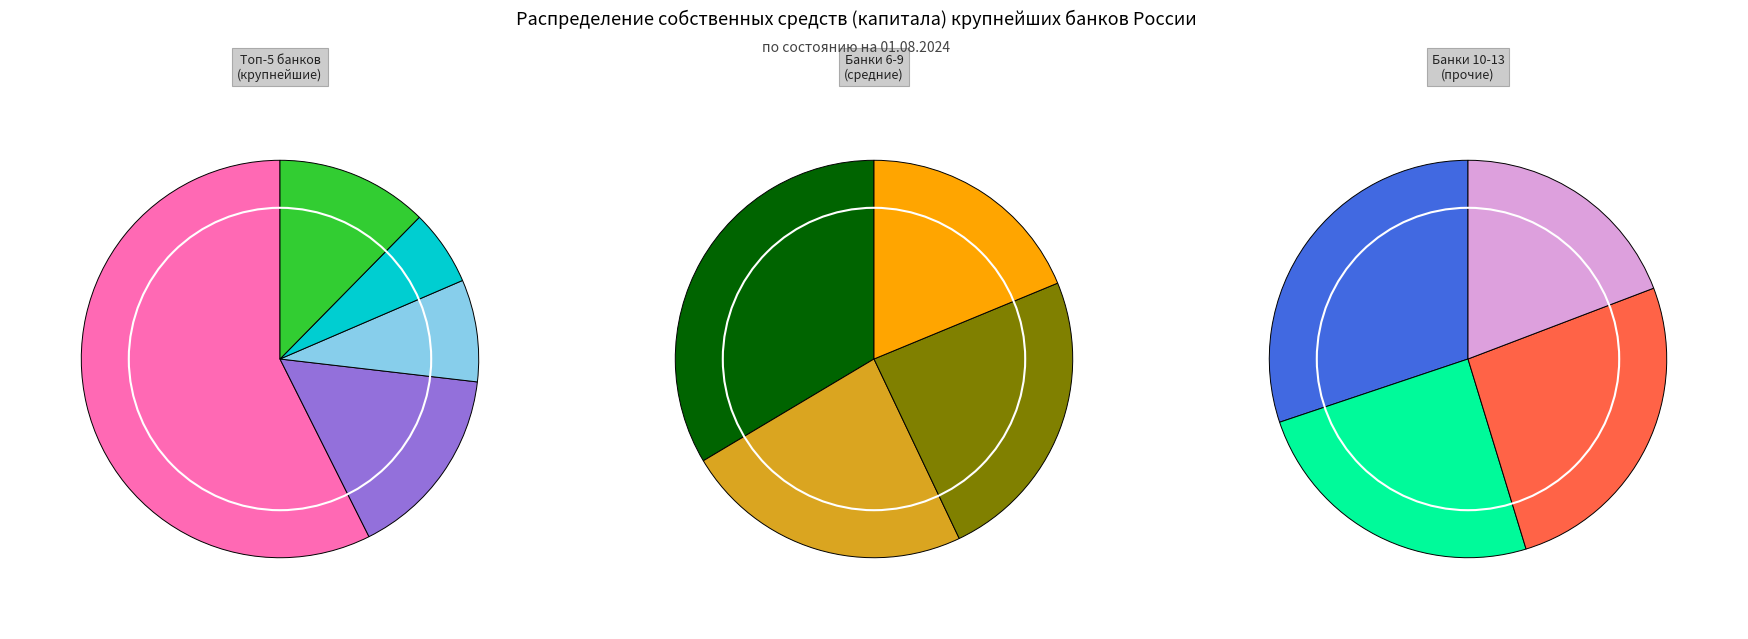

To the nearest percent, what percentage of the pie is АО "ТБанк"?

2%